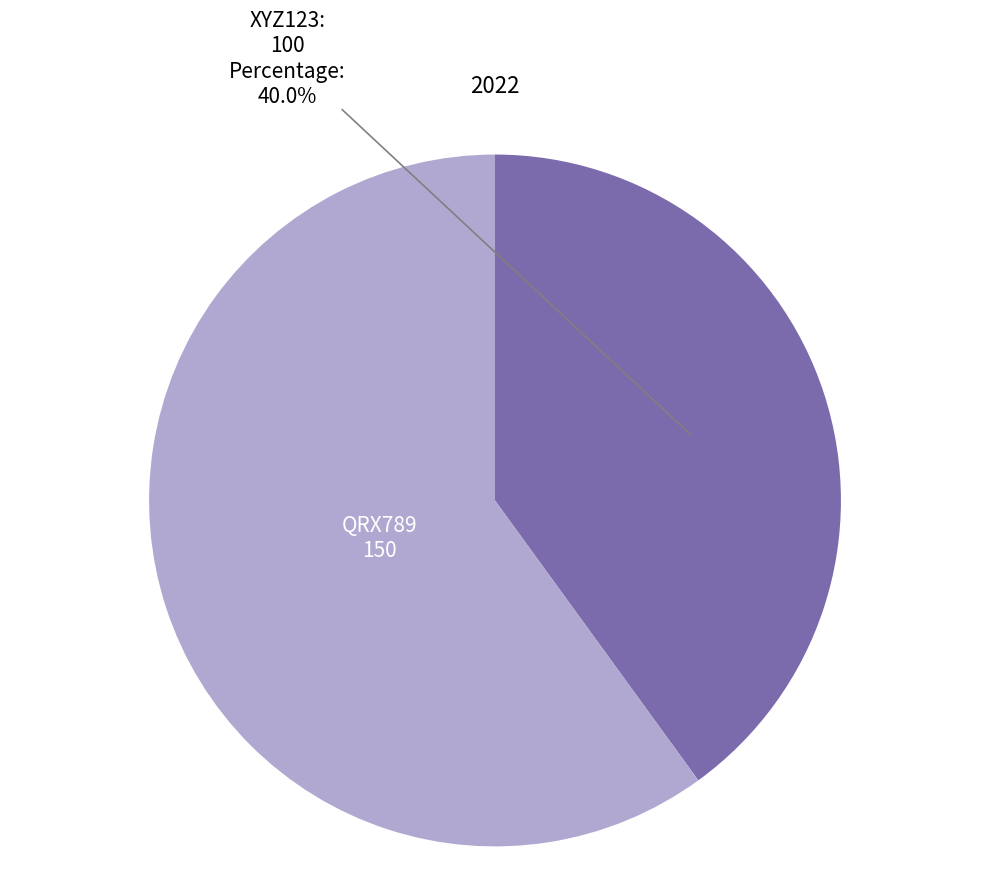

Which category has the biggest portion of the pie?

QRX789